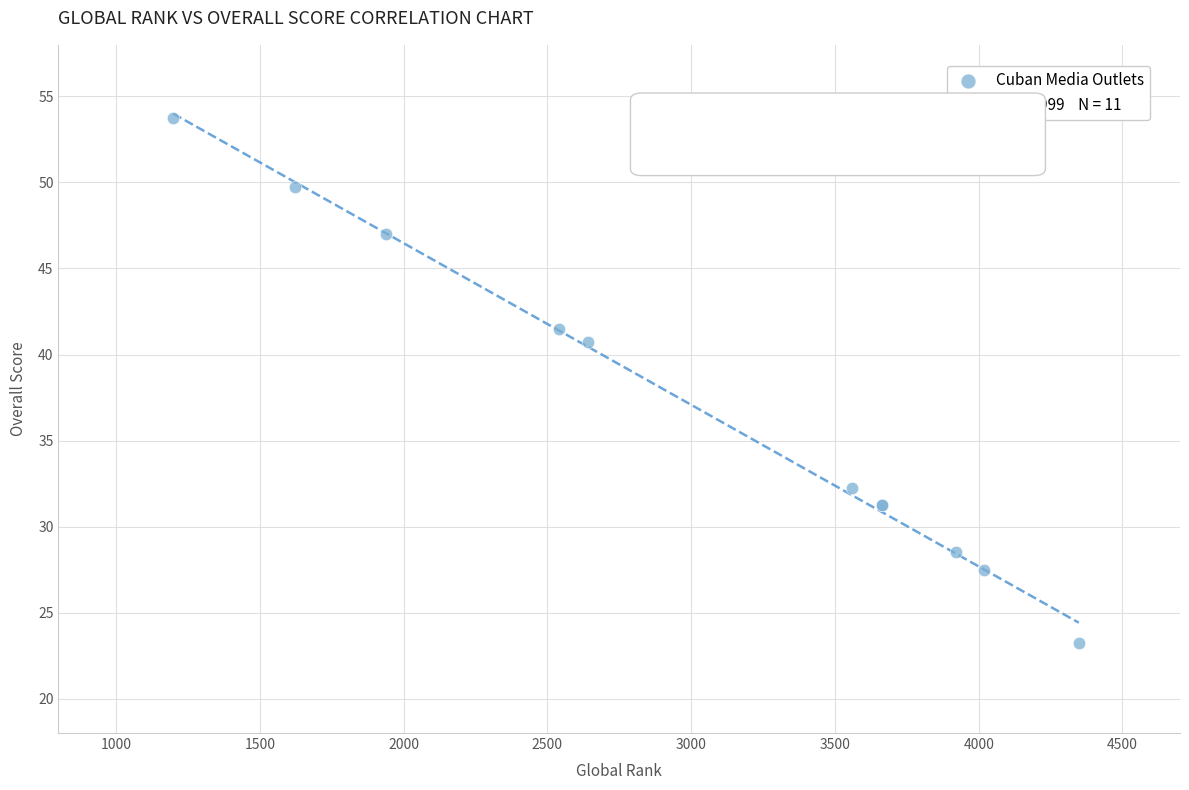

What Y value in the scatter plot is closest to 38?

40.8